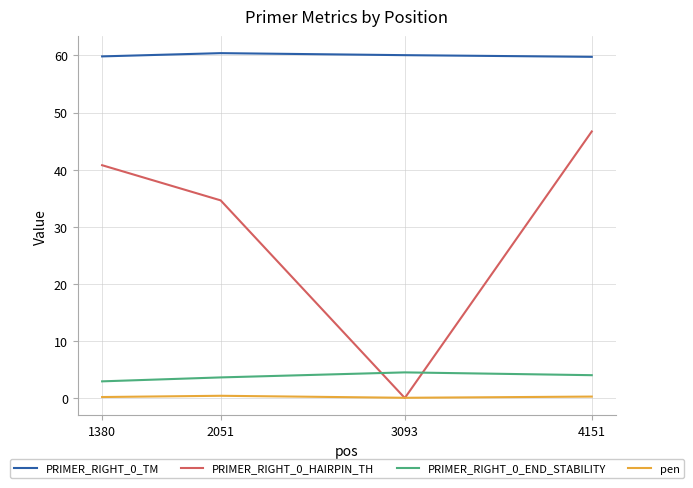

How many lines are shown in the chart?

4